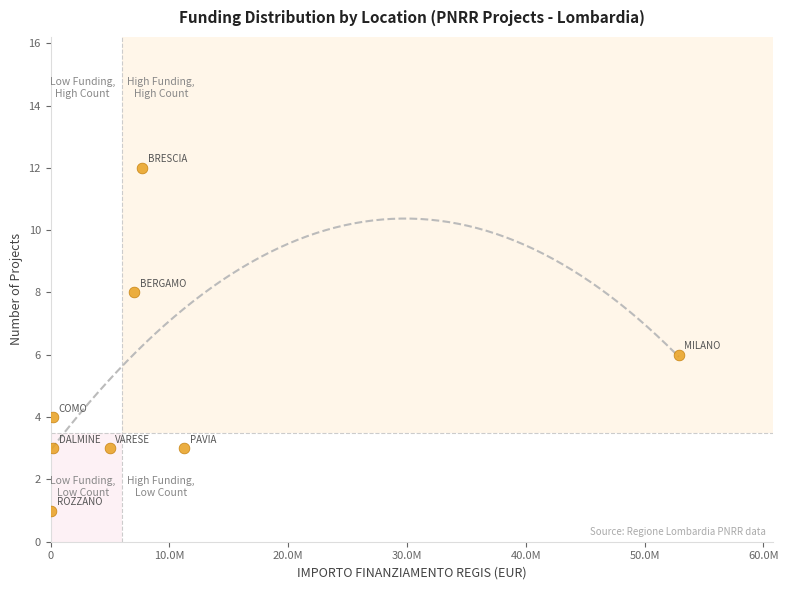

What is the range of Y values (max minus min)?

11